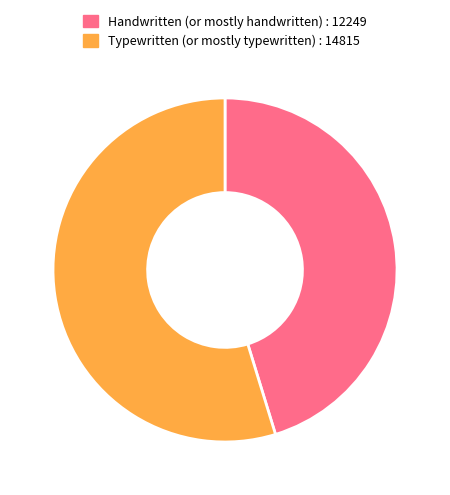

The Typewritten (or mostly typewritten) slice represents 65% of the pie. True or false?

False